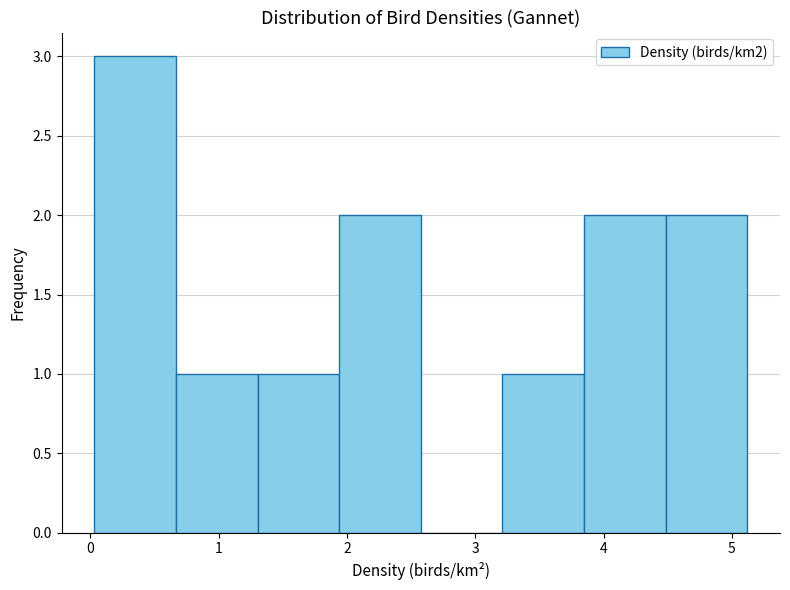

Reading left to right, transcribe this chart: for each bar, give the range it covers on the x-axis and its height. Neither the bar edges nor the heights are printed on the chart, so give them approximately, as read against the axes.

0.0 to 0.7: 3
0.7 to 1.3: 1
1.3 to 1.9: 1
1.9 to 2.6: 2
2.6 to 3.2: 0
3.2 to 3.8: 1
3.8 to 4.5: 2
4.5 to 5.1: 2